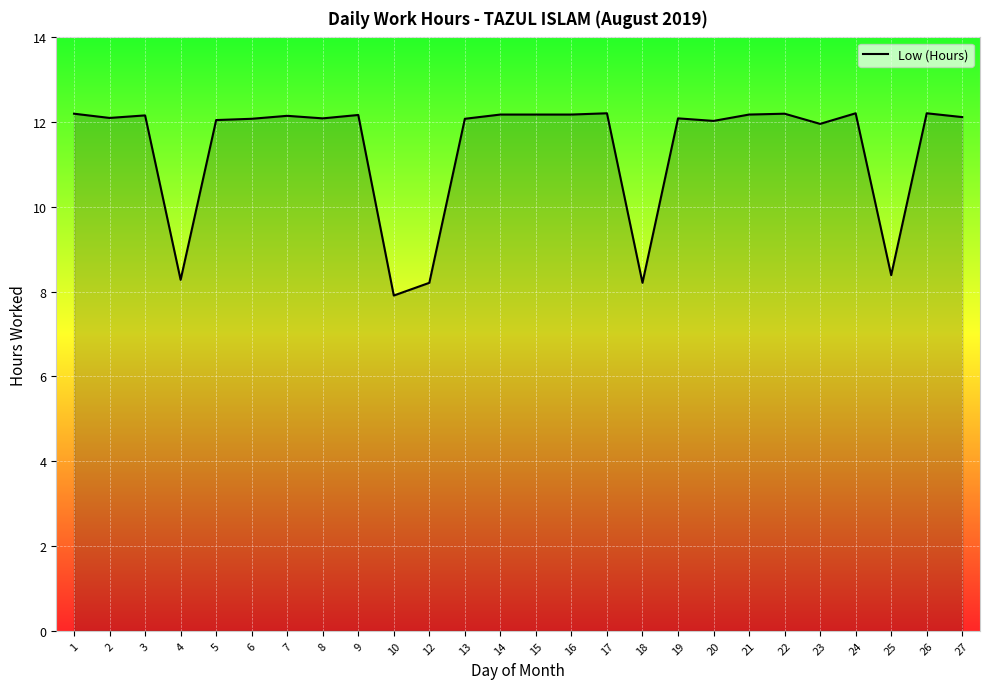

What value does the data have at 23?

12.0